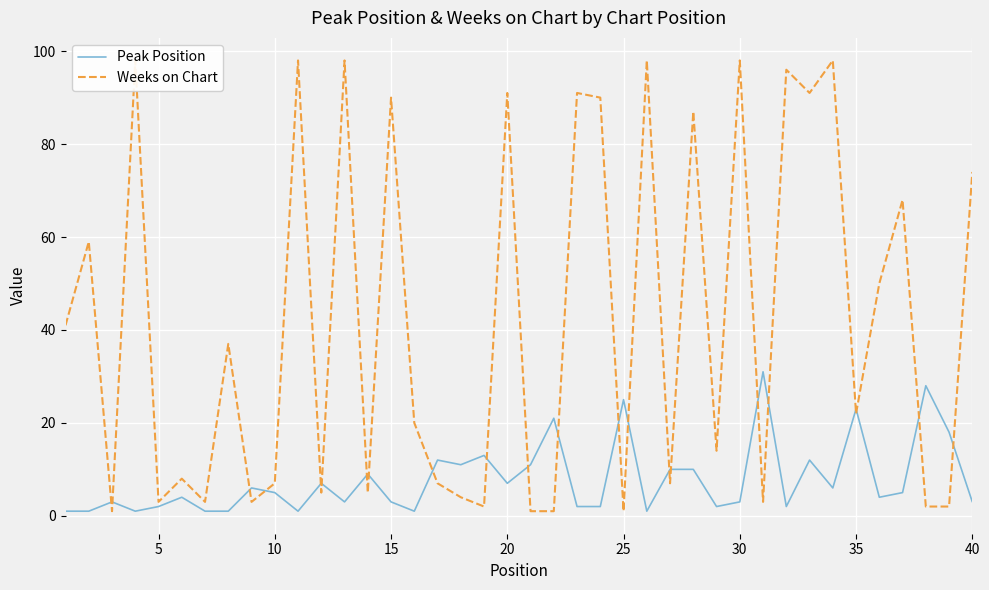

True or false: Peak Position has a value of 11 at 25.

False